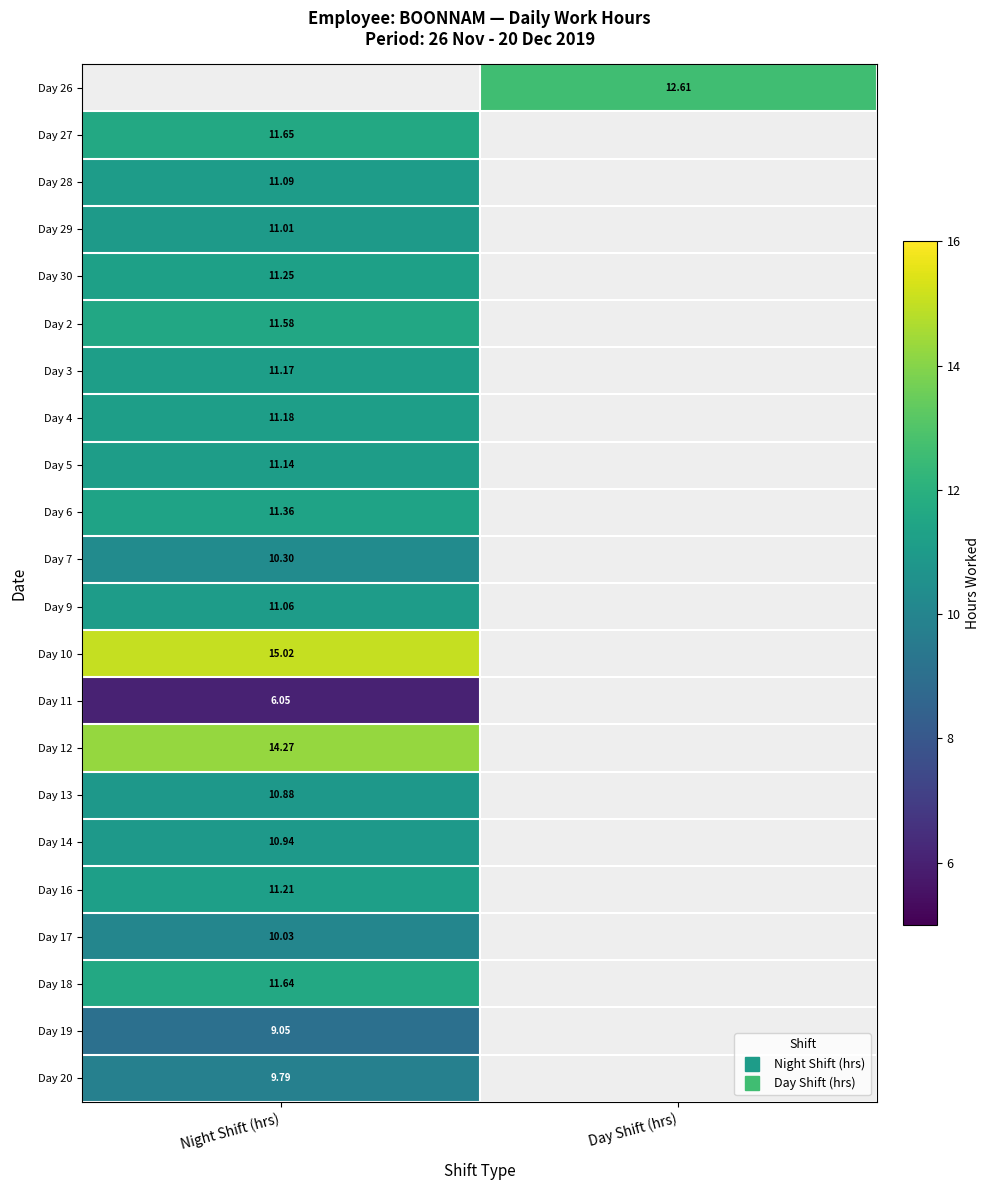

What value does the Day 4 series have at Night Shift (hrs)?

11.2